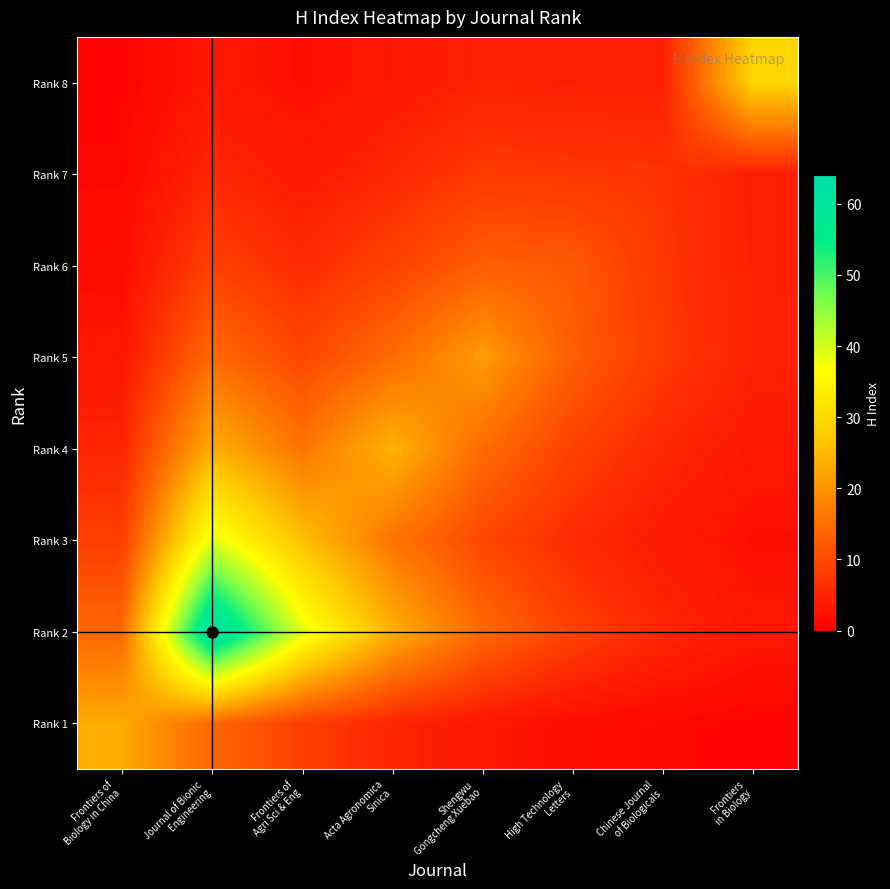

What is the spread (max minus min) of values at Frontiers of
Biology in China?

22.3